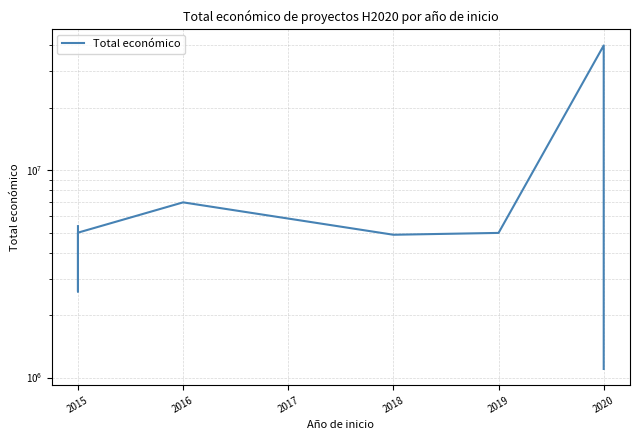

What is the change in value from 2015 to 2020?

+37401240